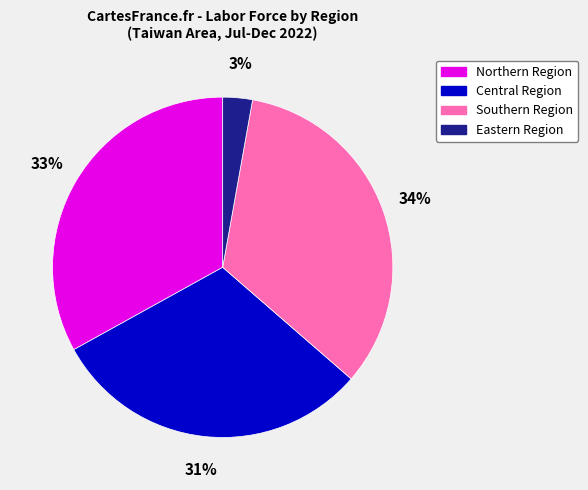

To the nearest percent, what is the difference between the Northern Region and Southern Region slice percentages?

1%